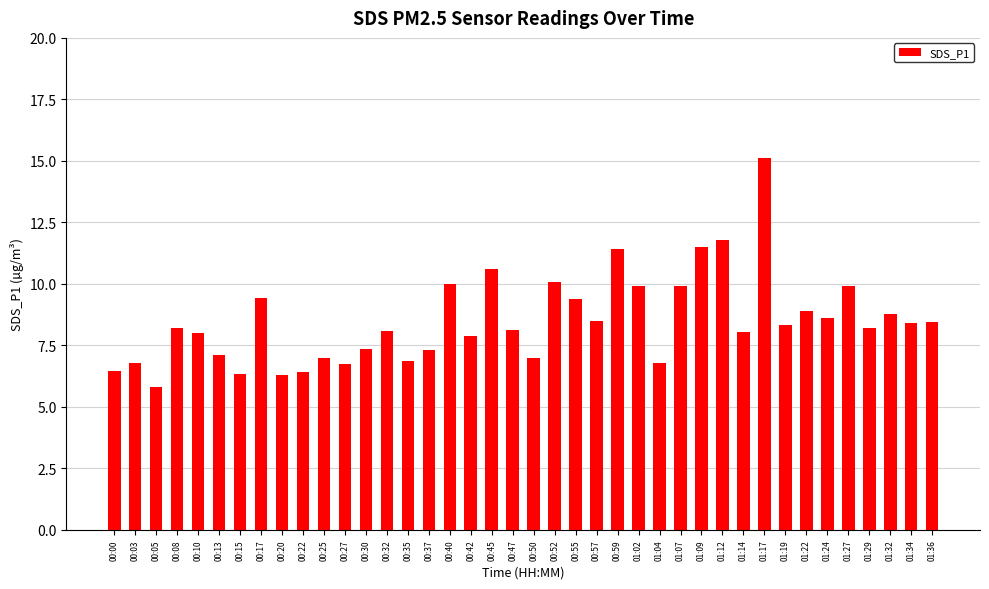

Count the number of data series in this chart.

1